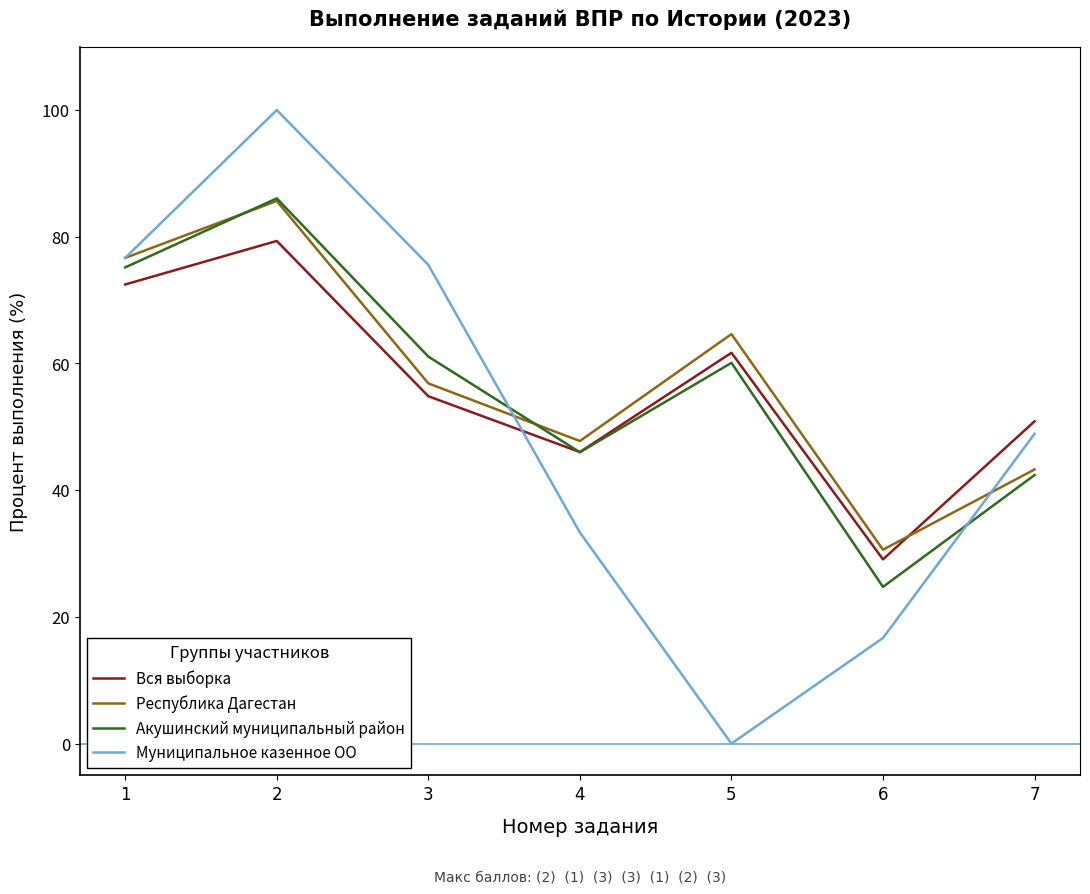

Which category has the lowest value across all series?

5